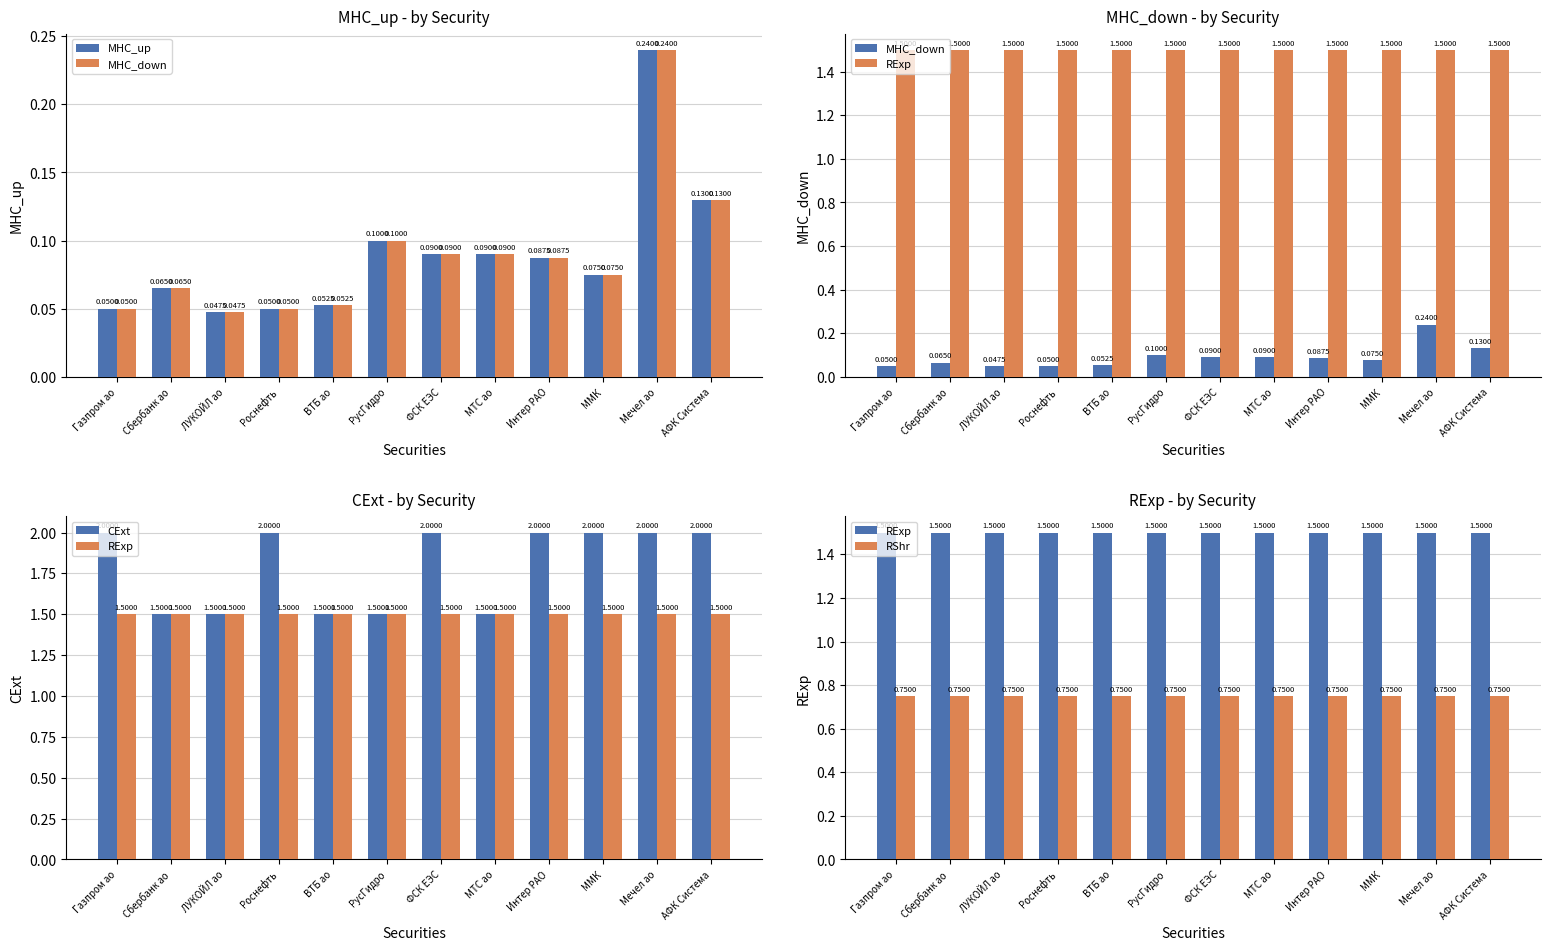

Reading right to left, transcribe all the data shown in this chart.

MHC_up: АФК Система=0.1	Мечел ао=0.2	ММК=0.1	Интер РАО=0.1	МТС ао=0.1	ФСК ЕЭС=0.1	РусГидро=0.1	ВТБ ао=0.1	Роснефть=0.1	ЛУКОЙЛ ао=0.0	Сбербанк ао=0.1	Газпром ао=0.1
MHC_down: АФК Система=0.1	Мечел ао=0.2	ММК=0.1	Интер РАО=0.1	МТС ао=0.1	ФСК ЕЭС=0.1	РусГидро=0.1	ВТБ ао=0.1	Роснефть=0.1	ЛУКОЙЛ ао=0.0	Сбербанк ао=0.1	Газпром ао=0.1
RExp: АФК Система=1.5	Мечел ао=1.5	ММК=1.5	Интер РАО=1.5	МТС ао=1.5	ФСК ЕЭС=1.5	РусГидро=1.5	ВТБ ао=1.5	Роснефть=1.5	ЛУКОЙЛ ао=1.5	Сбербанк ао=1.5	Газпром ао=1.5
CExt: АФК Система=2.0	Мечел ао=2.0	ММК=2.0	Интер РАО=2.0	МТС ао=1.5	ФСК ЕЭС=2.0	РусГидро=1.5	ВТБ ао=1.5	Роснефть=2.0	ЛУКОЙЛ ао=1.5	Сбербанк ао=1.5	Газпром ао=2.0
RShr: АФК Система=0.8	Мечел ао=0.8	ММК=0.8	Интер РАО=0.8	МТС ао=0.8	ФСК ЕЭС=0.8	РусГидро=0.8	ВТБ ао=0.8	Роснефть=0.8	ЛУКОЙЛ ао=0.8	Сбербанк ао=0.8	Газпром ао=0.8